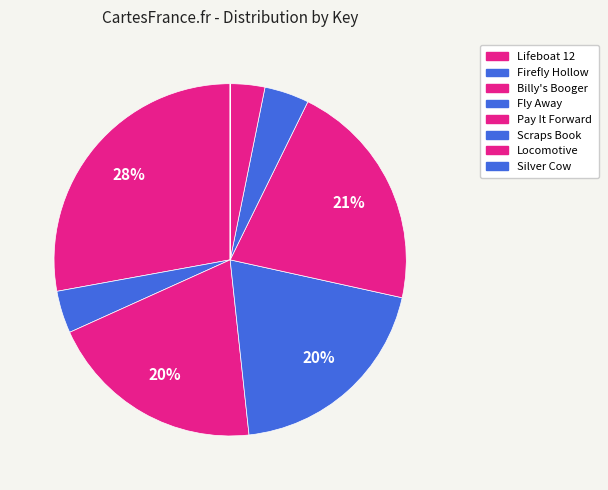

True or false: Silver Cow accounts for 5% of the total.

False